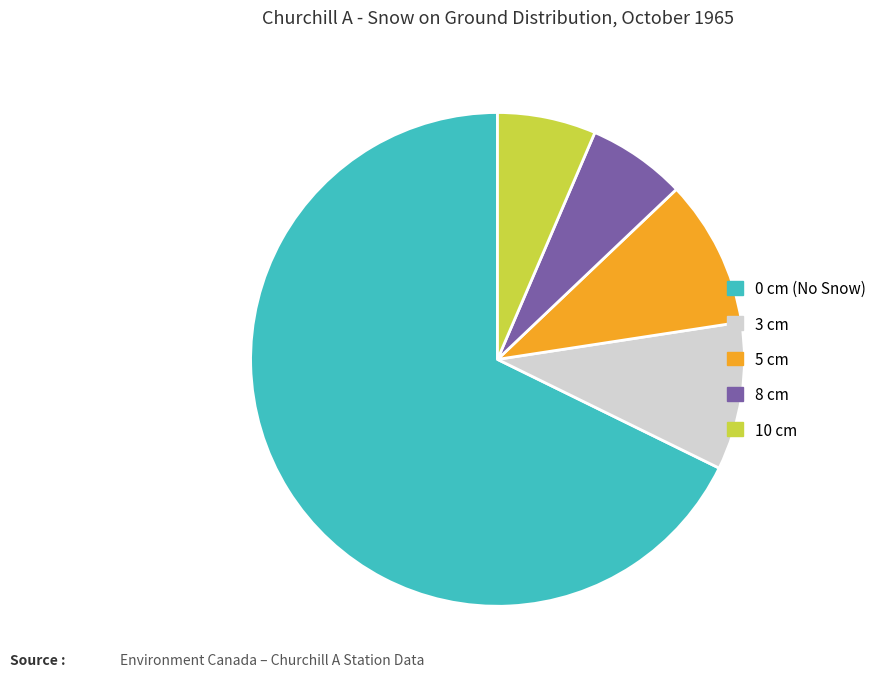

Which slice represents more than half of the pie?

0 cm (No Snow)